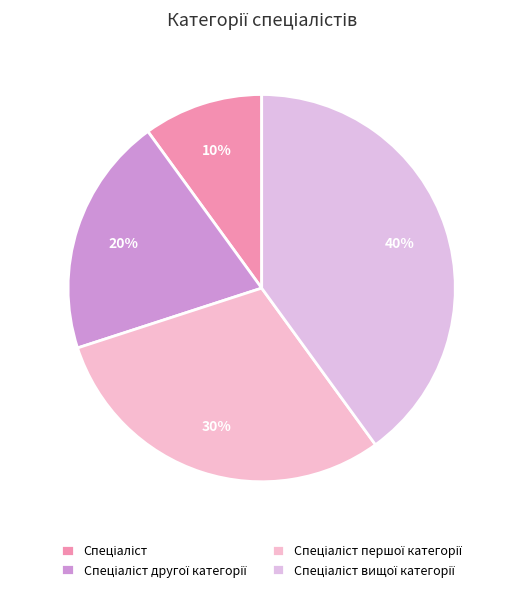

Which slice is the smallest?

Спеціаліст